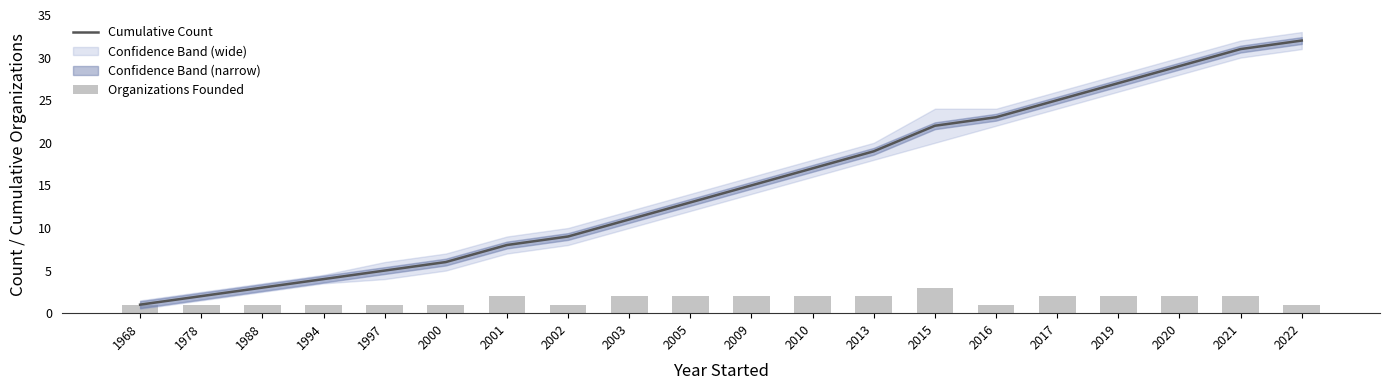

At which category is the sum across all series the highest?

2021